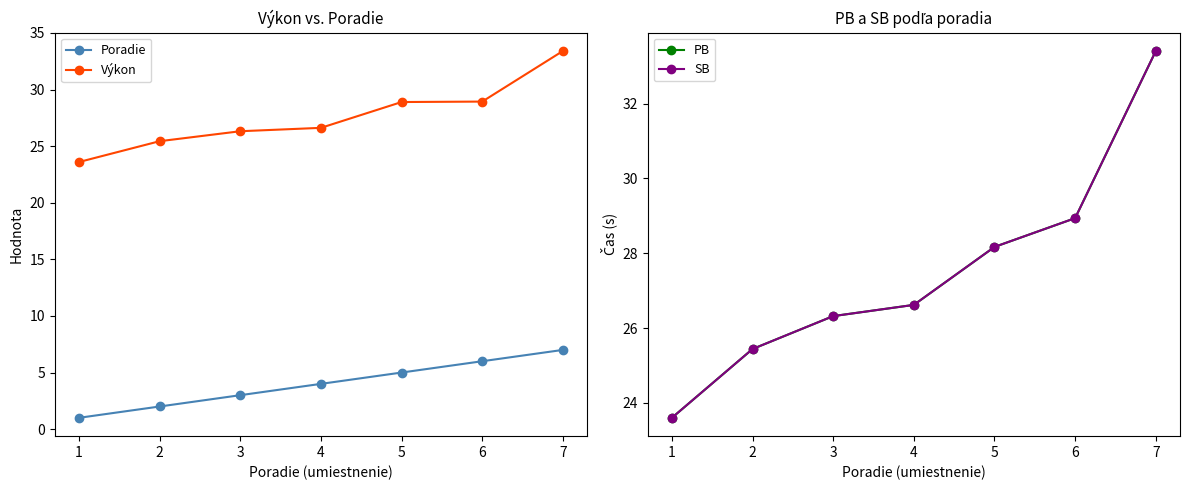

Rank the series by their maximum value, from highest to lowest.

Výkon, PB, SB, Poradie